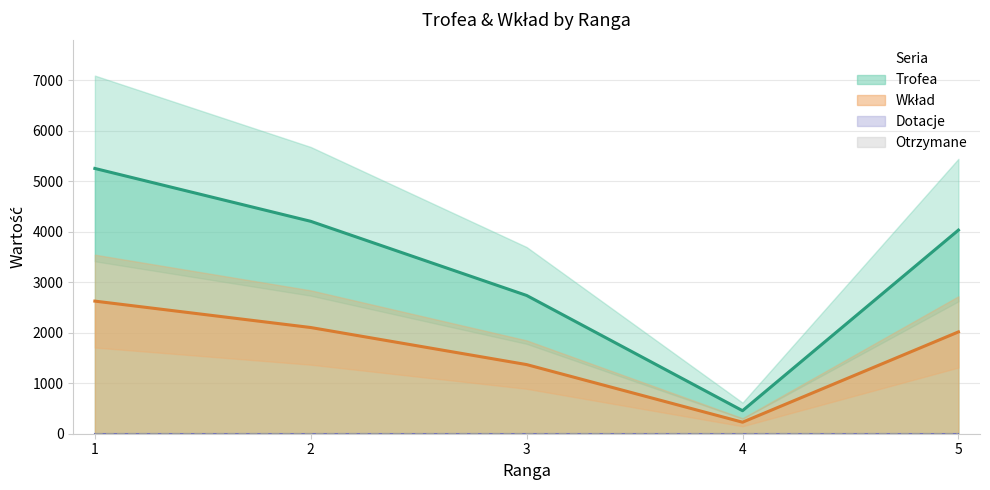

Between 5 and 1, which is larger?

1